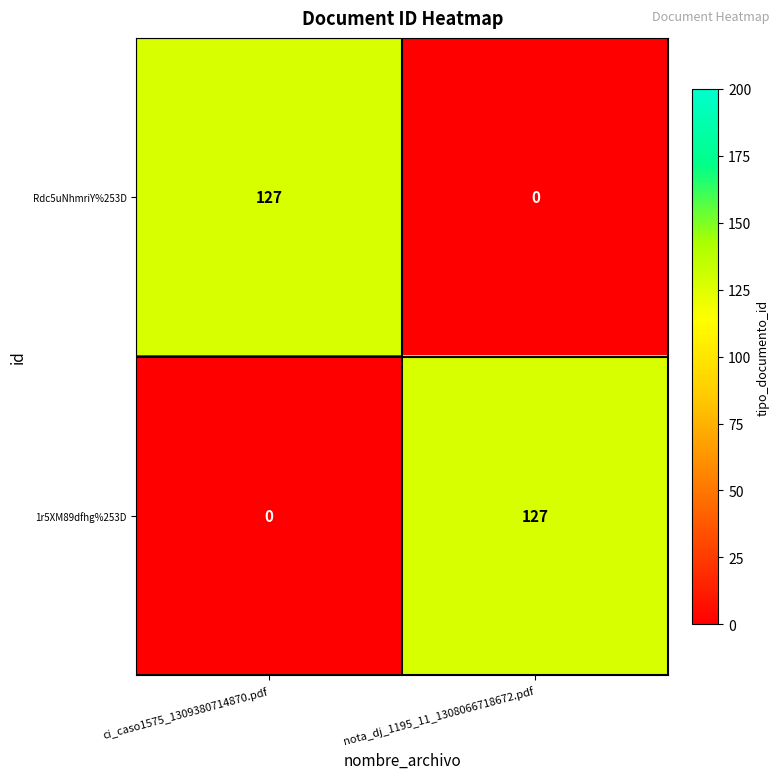

Rank the categories by 1r5XM89dfhg%253D value from highest to lowest.

nota_dj_1195_11_1308066718672.pdf, ci_caso1575_1309380714870.pdf